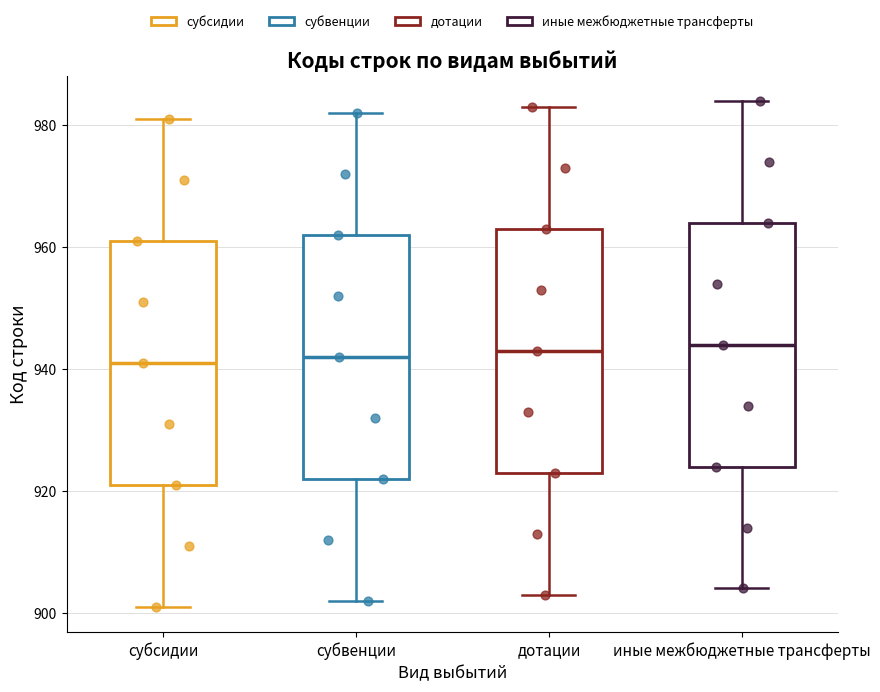

Reading left to right, transcribe this box plot: for each box, give where its median line is, the range the box spans, and where its two whiskers end, as read against the y-axis. The values are not printed on the chart, so give them approximately, as read against the axis.

субсидии: median 942, box 922 to 962, whiskers 902 to 982
субвенции: median 942, box 922 to 962, whiskers 902 to 982
дотации: median 944, box 924 to 964, whiskers 904 to 984
иные межбюджетные трансферты: median 944, box 924 to 964, whiskers 904 to 984